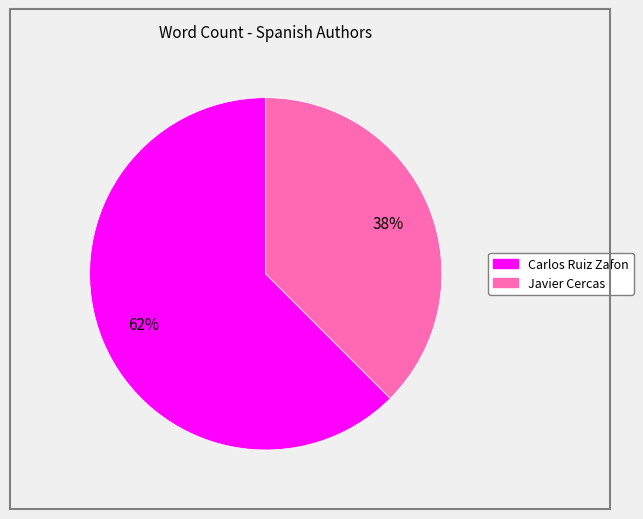

Is the sum of Carlos Ruiz Zafon and Javier Cercas greater than half?

Yes